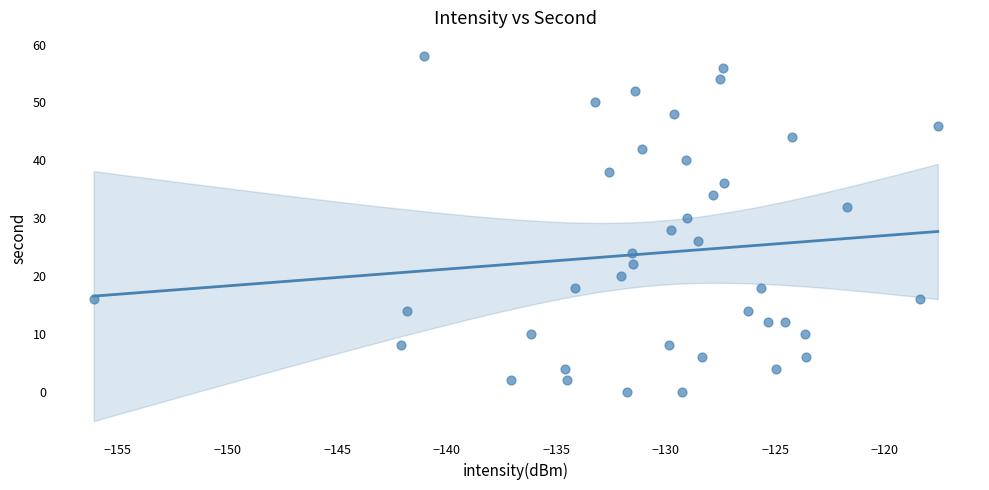

What is the range of Y values (max minus min)?

58